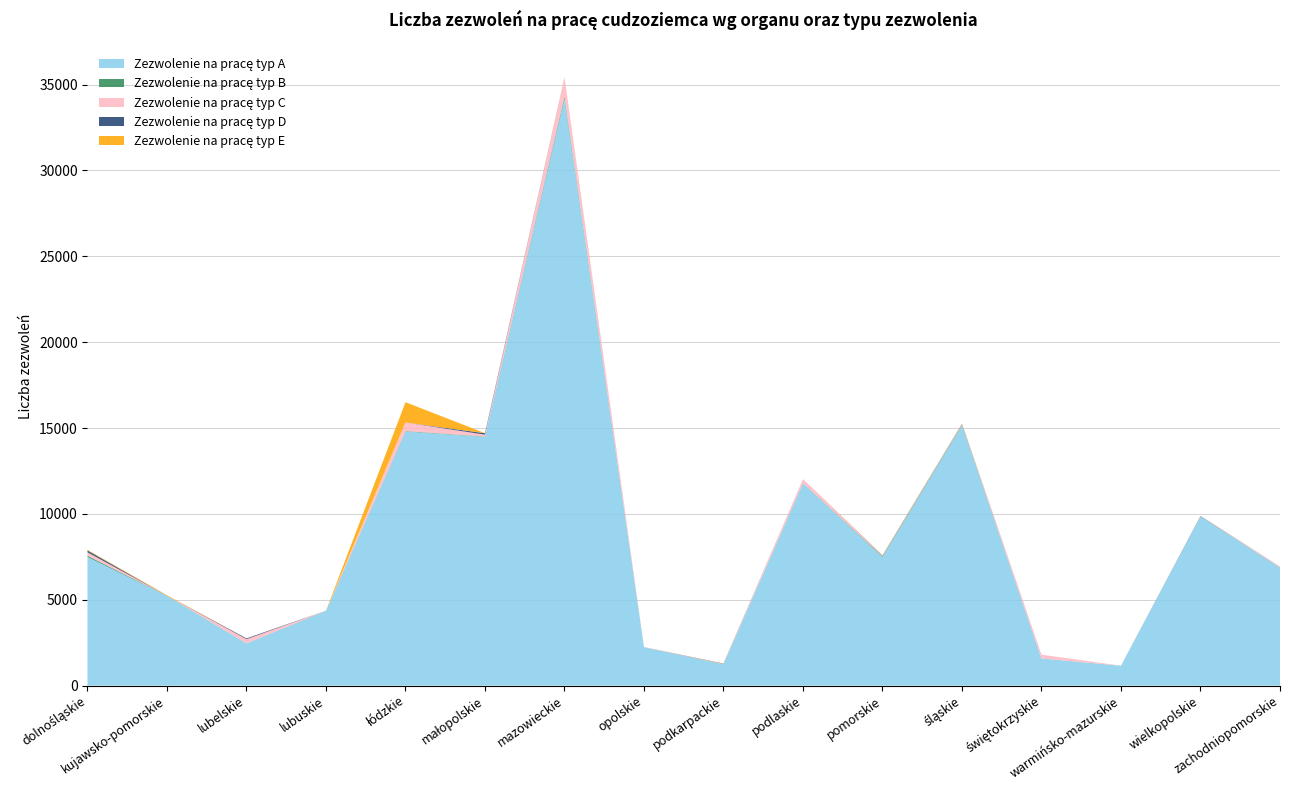

Reading left to right, transcribe all the data shown in this chart.

Zezwolenie na pracę typ A: dolnośląskie=7493	kujawsko-pomorskie=5228	lubelskie=2460	lubuskie=4351	łódzkie=14801	małopolskie=14487	mazowieckie=34189	opolskie=2235	podkarpackie=1241	podlaskie=11780	pomorskie=7487	śląskie=15155	świętokrzyskie=1582	warmińsko-mazurskie=1156	wielkopolskie=9840	zachodniopomorskie=6862
Zezwolenie na pracę typ B: dolnośląskie=74	kujawsko-pomorskie=9	lubelskie=2	lubuskie=11	łódzkie=24	małopolskie=19	mazowieckie=117	opolskie=4	podkarpackie=6	podlaskie=10	pomorskie=39	śląskie=41	świętokrzyskie=2	warmińsko-mazurskie=3	wielkopolskie=14	zachodniopomorskie=11
Zezwolenie na pracę typ C: dolnośląskie=197	kujawsko-pomorskie=0	lubelskie=244	lubuskie=3	łódzkie=500	małopolskie=109	mazowieckie=1107	opolskie=12	podkarpackie=19	podlaskie=234	pomorskie=32	śląskie=45	świętokrzyskie=221	warmińsko-mazurskie=0	wielkopolskie=12	zachodniopomorskie=59
Zezwolenie na pracę typ D: dolnośląskie=110	kujawsko-pomorskie=0	lubelskie=45	lubuskie=0	łódzkie=0	małopolskie=84	mazowieckie=6	opolskie=0	podkarpackie=15	podlaskie=0	pomorskie=18	śląskie=12	świętokrzyskie=0	warmińsko-mazurskie=0	wielkopolskie=15	zachodniopomorskie=3
Zezwolenie na pracę typ E: dolnośląskie=33	kujawsko-pomorskie=30	lubelskie=0	lubuskie=0	łódzkie=1182	małopolskie=4	mazowieckie=5	opolskie=0	podkarpackie=10	podlaskie=0	pomorskie=17	śląskie=18	świętokrzyskie=0	warmińsko-mazurskie=1	wielkopolskie=1	zachodniopomorskie=0